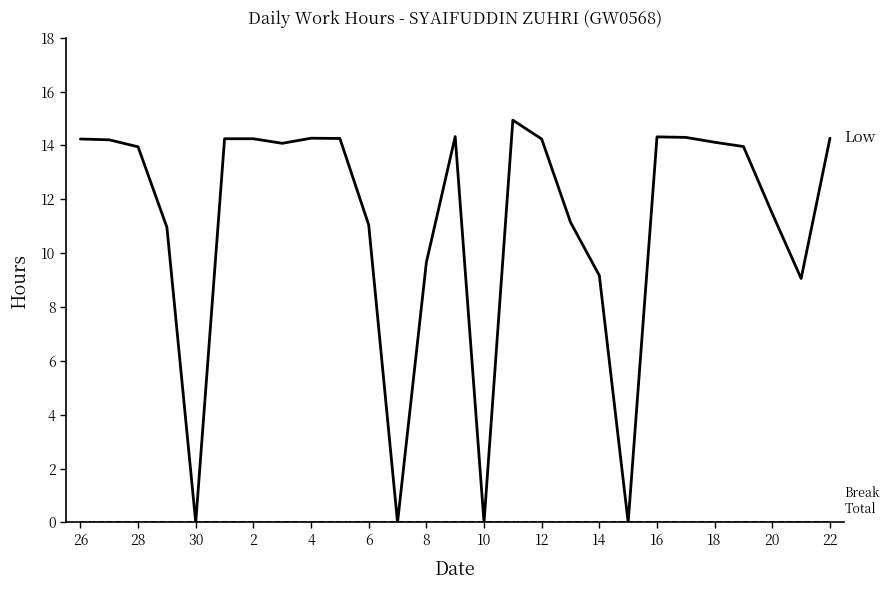

What is the greatest value displayed?

14.9